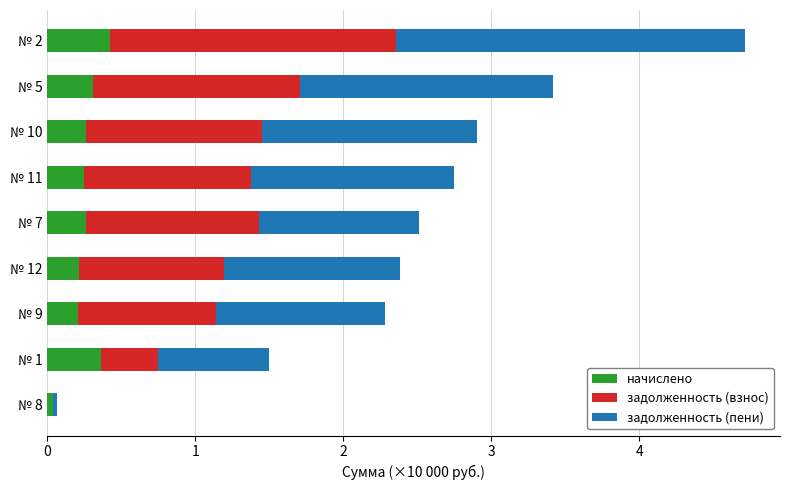

What is the total value across all series at № 9?

2.3